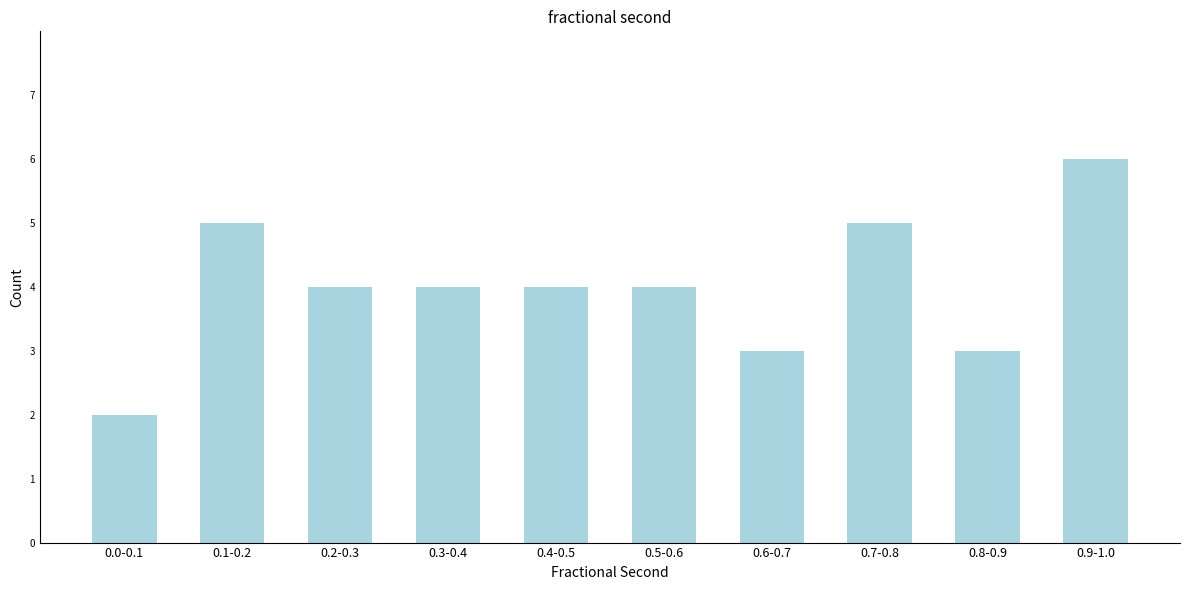

Reading right to left, transcribe all the data shown in this chart.

6	3	5	3	4	4	4	4	5	2